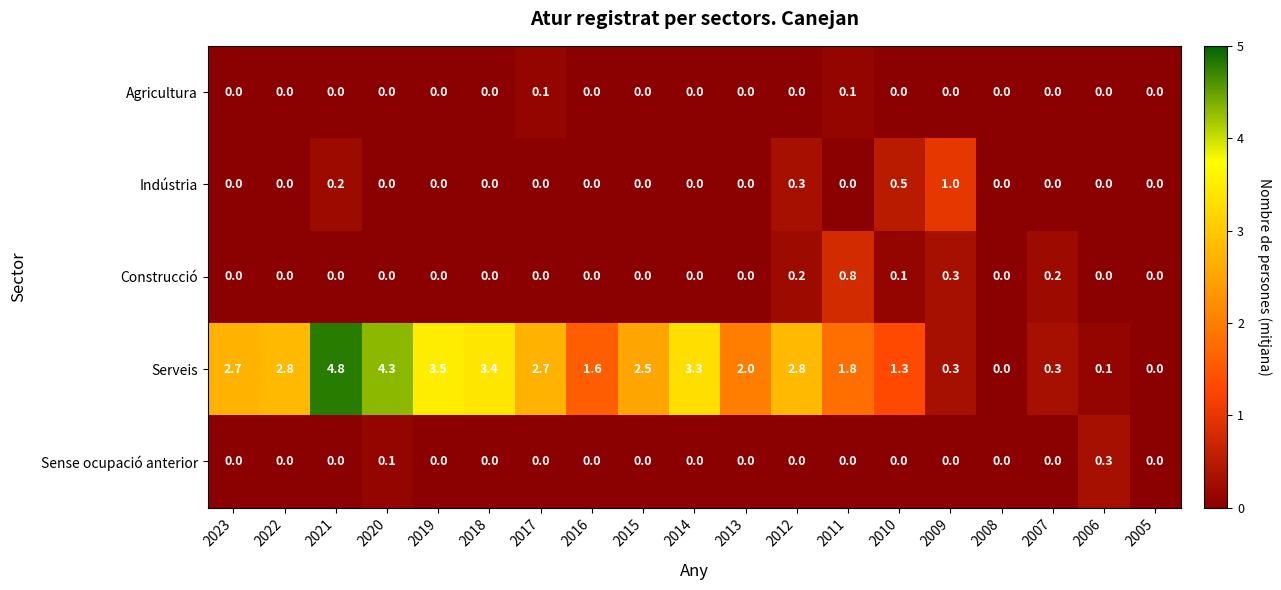

The value of Indústria at 2011 is 0.0. True or false?

True